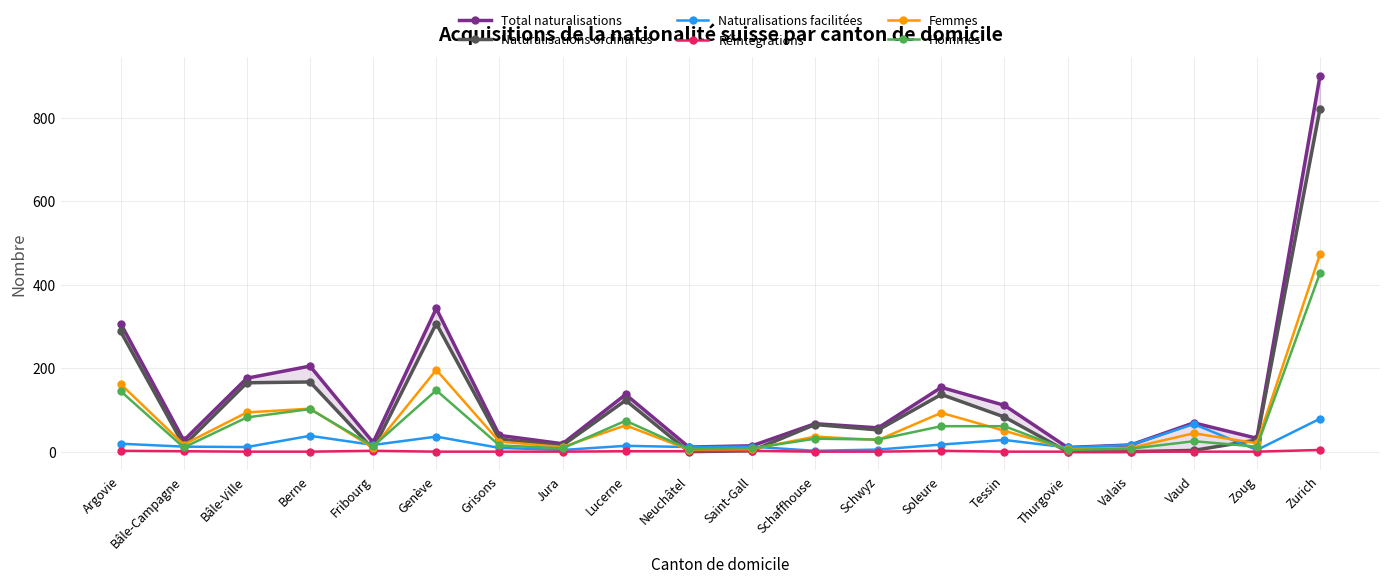

What is the label of the 4th point from the right?

Valais